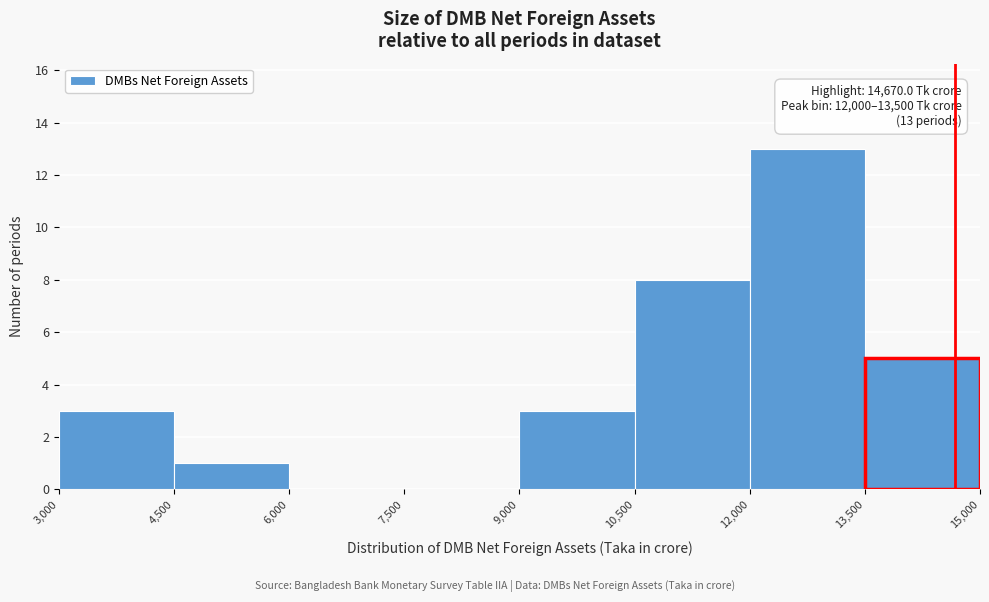

Over which range of the x-axis is the bar tallest?

12,000 to 13,500